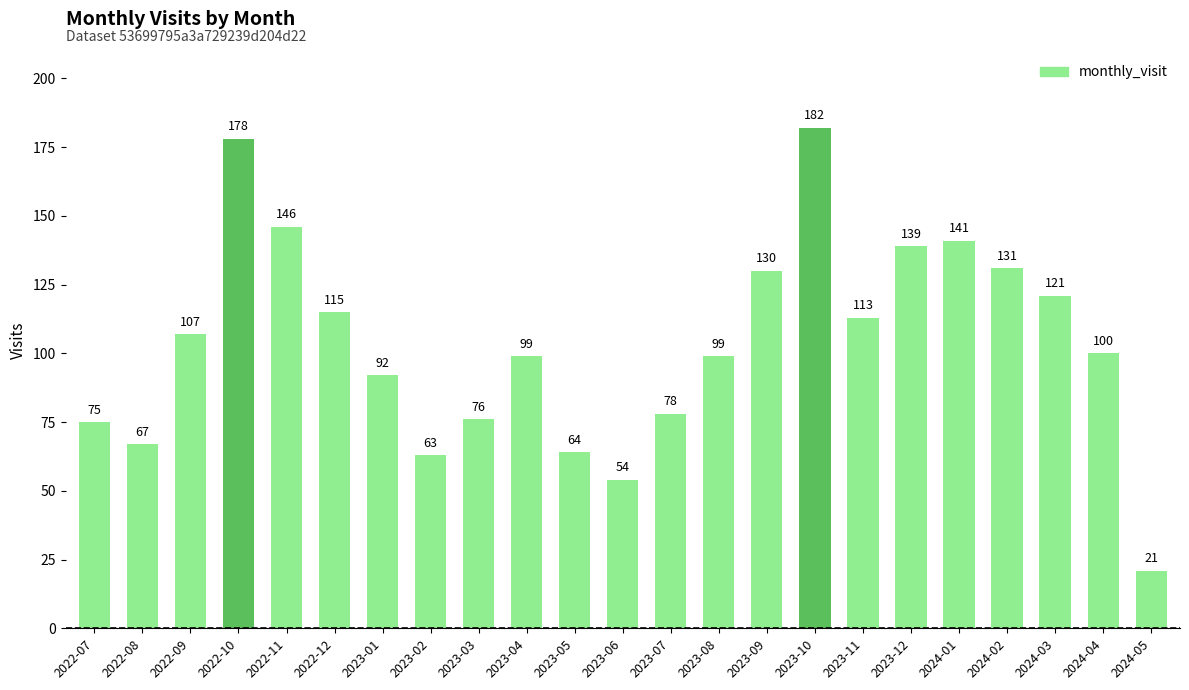

What is the greatest value displayed?

182